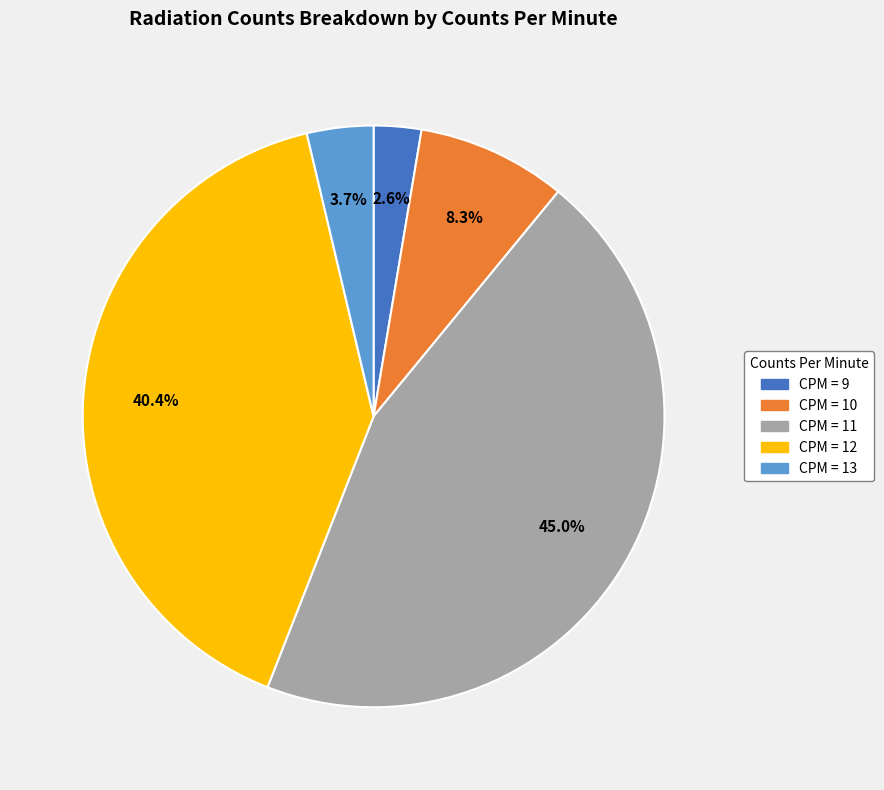

Does any single category account for the majority?

No